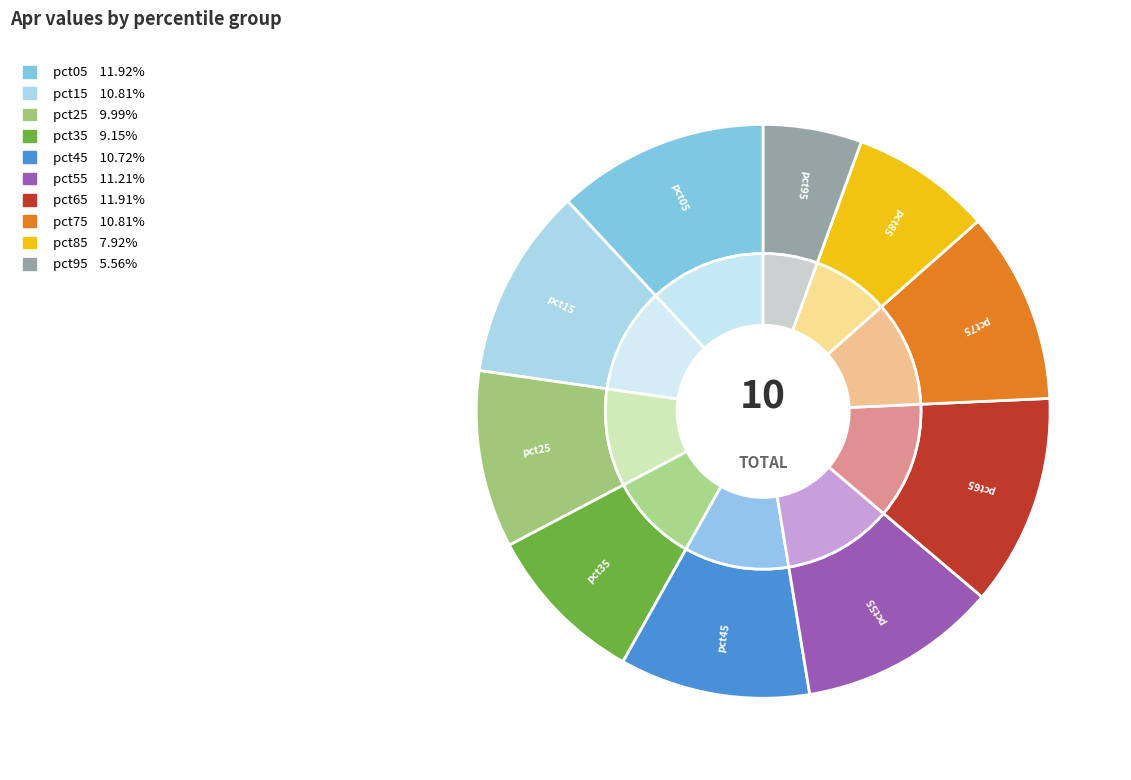

Is the sum of pct55 and pct45 greater than half?

No